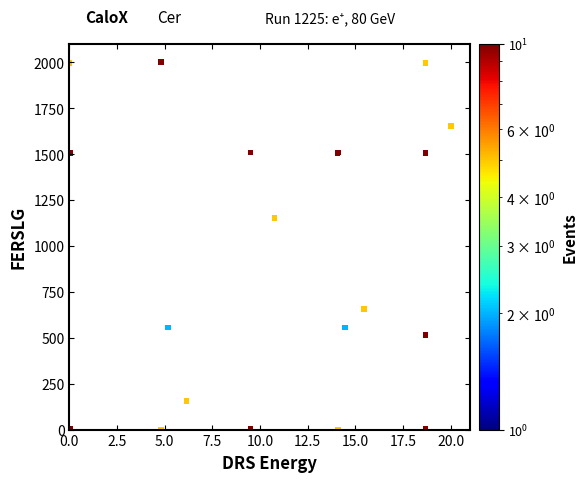

What Y value in the scatter plot is closest to 1000?

1150.7